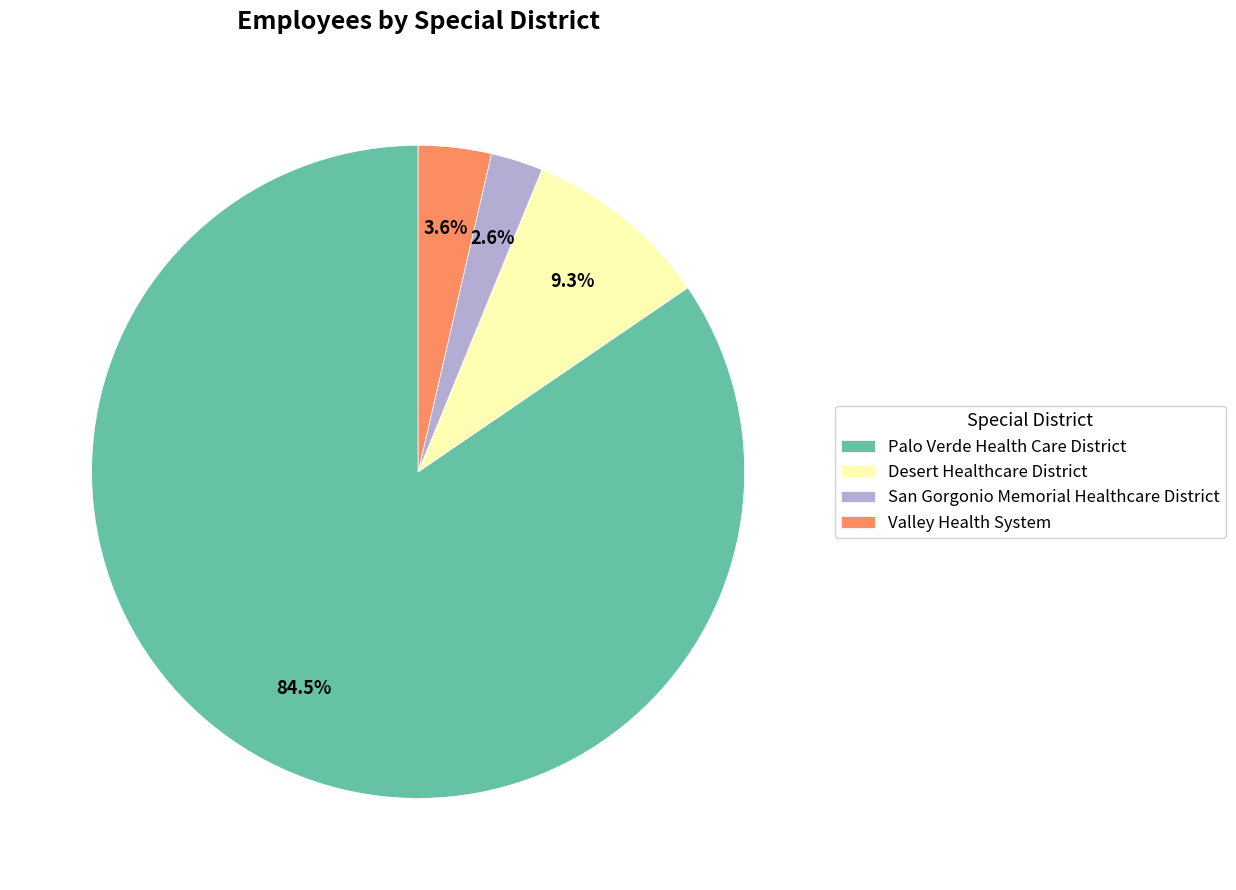

Which category accounts for the majority?

Palo Verde Health Care District